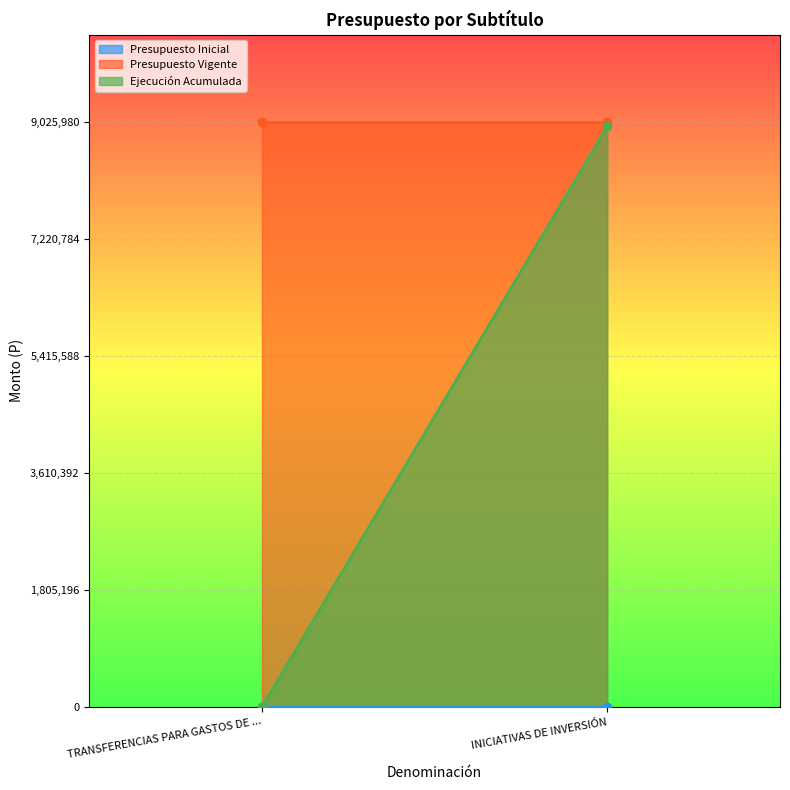

Reading left to right, list all the values displayed in this chart.

Presupuesto Inicial: TRANSFERENCIAS PARA GASTOS DE CAPITAL=0	INICIATIVAS DE INVERSIÓN=0
Presupuesto Vigente: TRANSFERENCIAS PARA GASTOS DE CAPITAL=9025980	INICIATIVAS DE INVERSIÓN=9025980
Ejecución Acumulada: TRANSFERENCIAS PARA GASTOS DE CAPITAL=0	INICIATIVAS DE INVERSIÓN=8967442